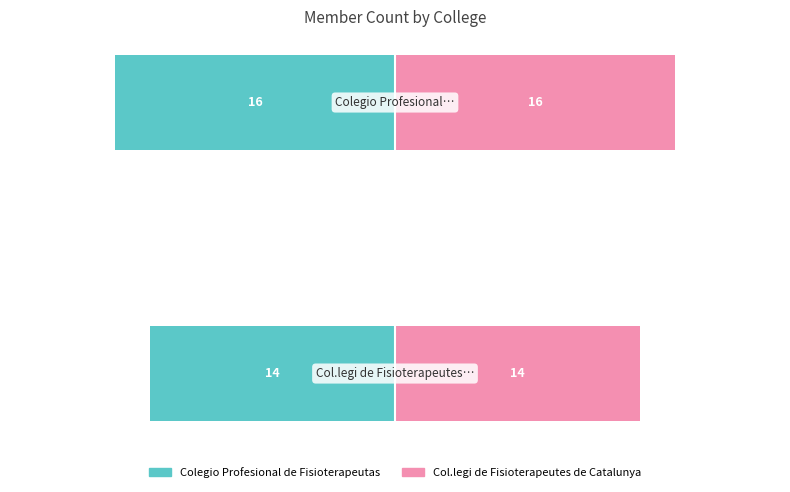

What is the difference between the maximum and minimum values in the Col.legi de Fisioterapeutes de Catalunya series?

2